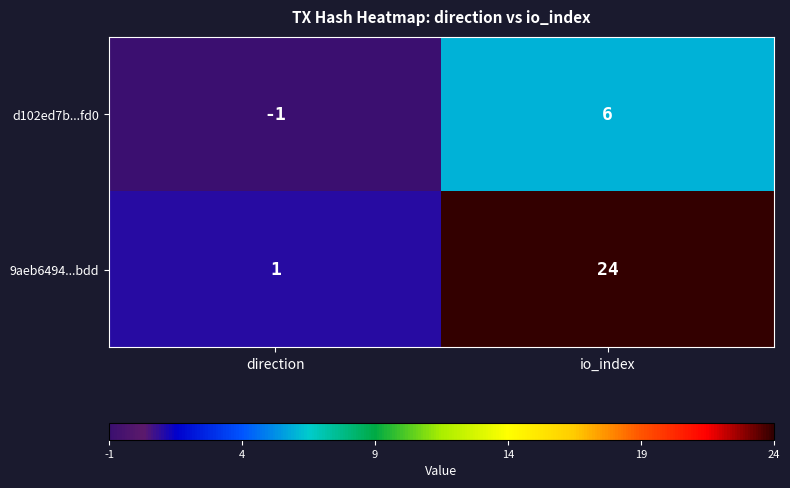

Is it true that d102ed7b...fd0 equals -1 at direction?

True